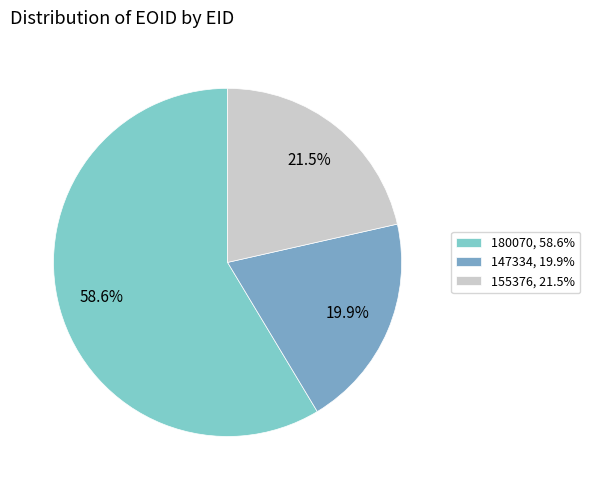

How many segments does this pie chart have?

3